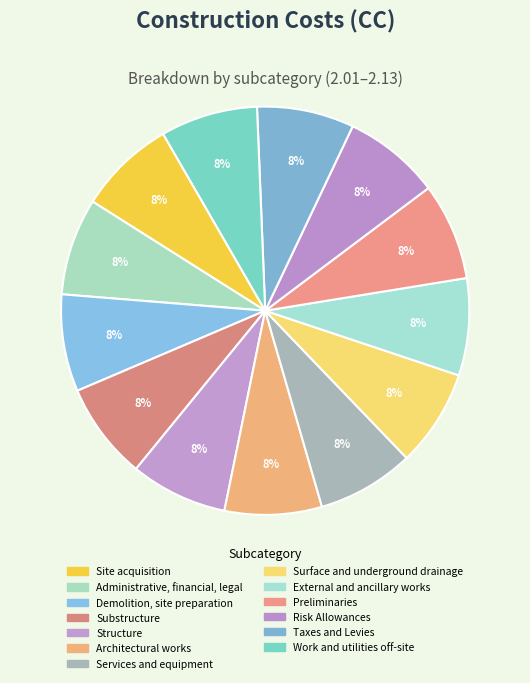

What is the largest slice in the pie chart?

Work and utilities off-site